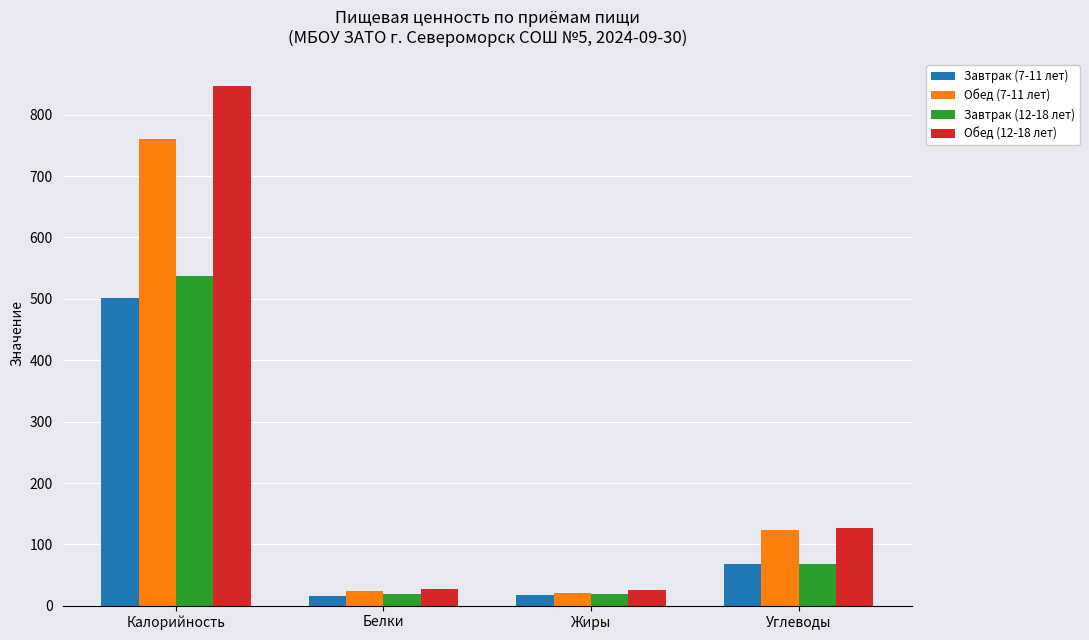

How many series are shown in this chart?

4